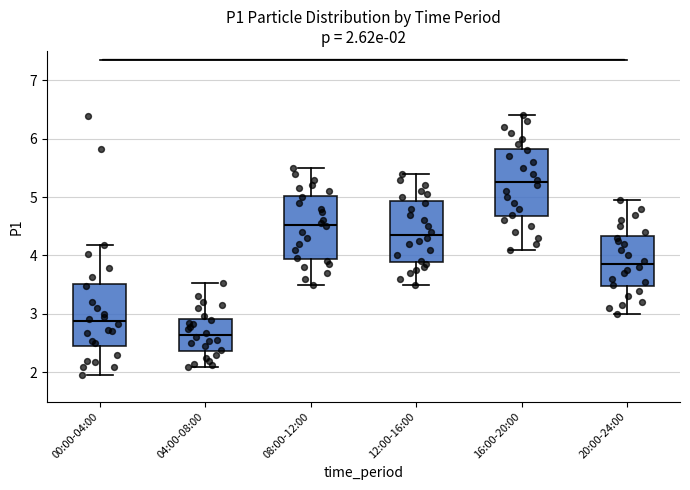

Which box has the highest median line?

16:00-20:00